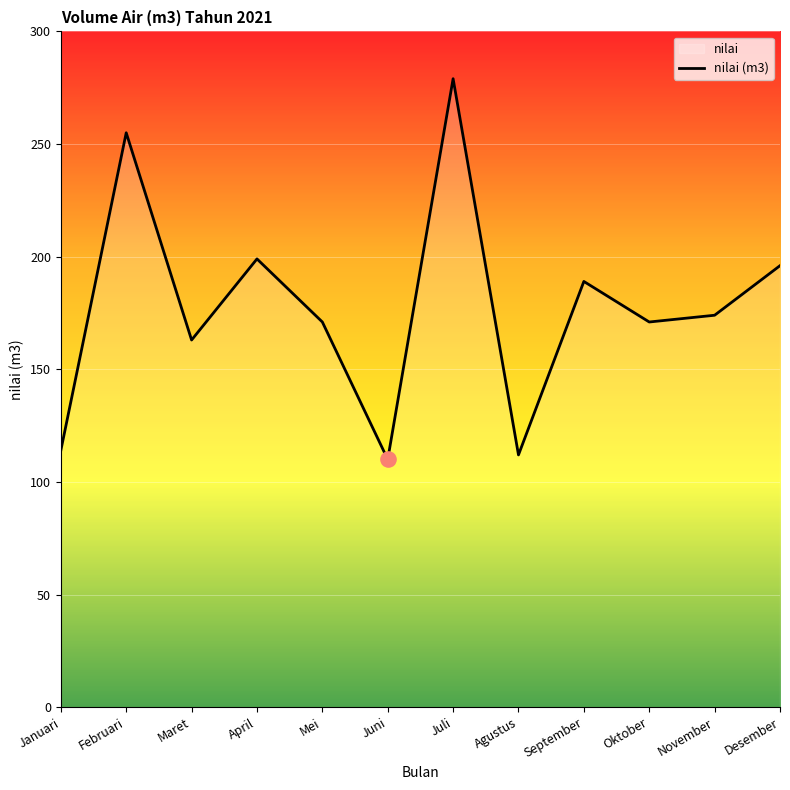

What is the change in value from April to September?

-10